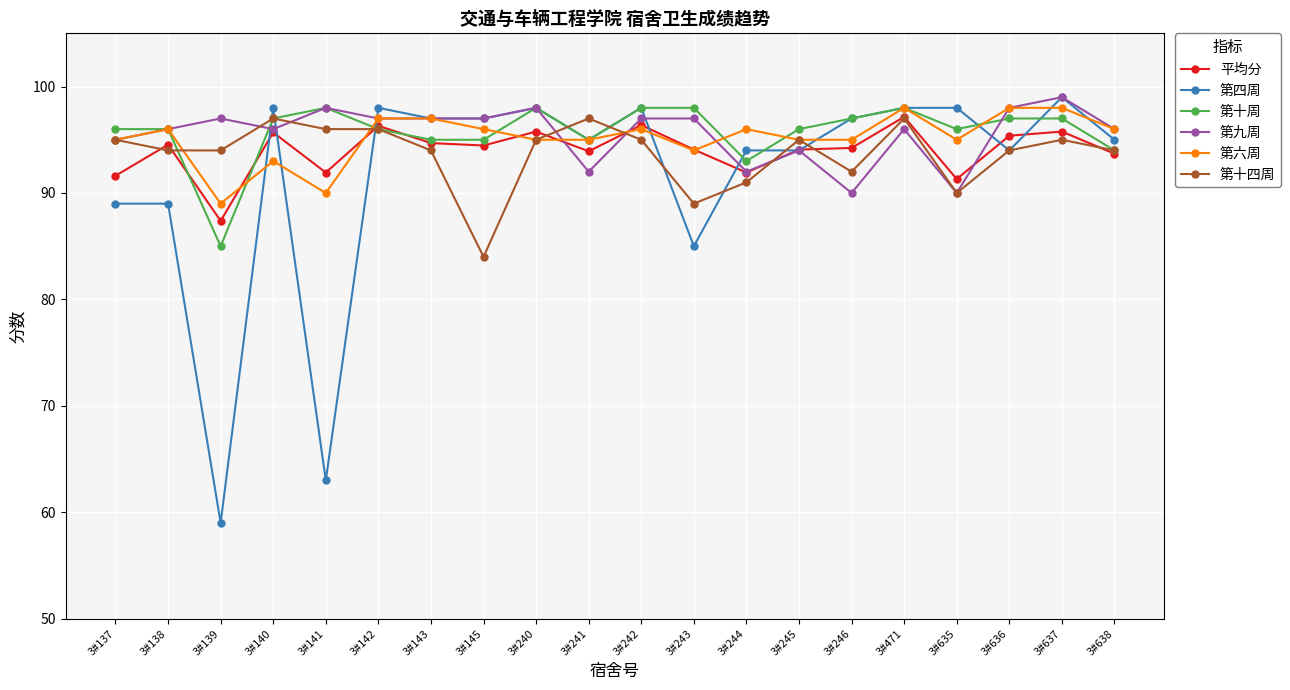

After their last crossing, which series has the higher values: 第九周 or 平均分?

第九周